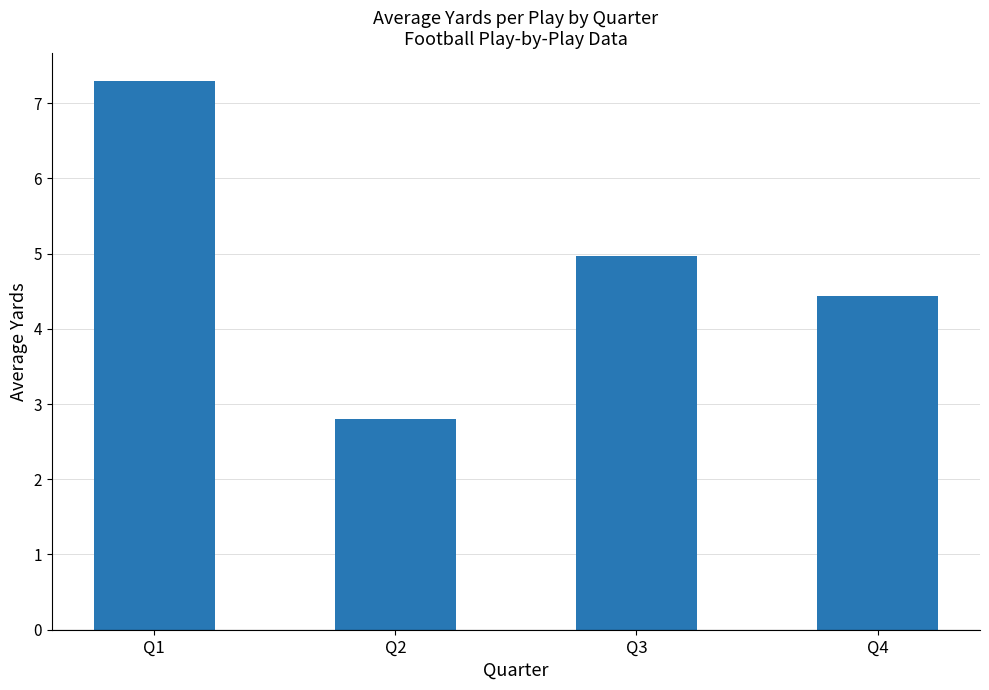

Are the bars horizontal?

No